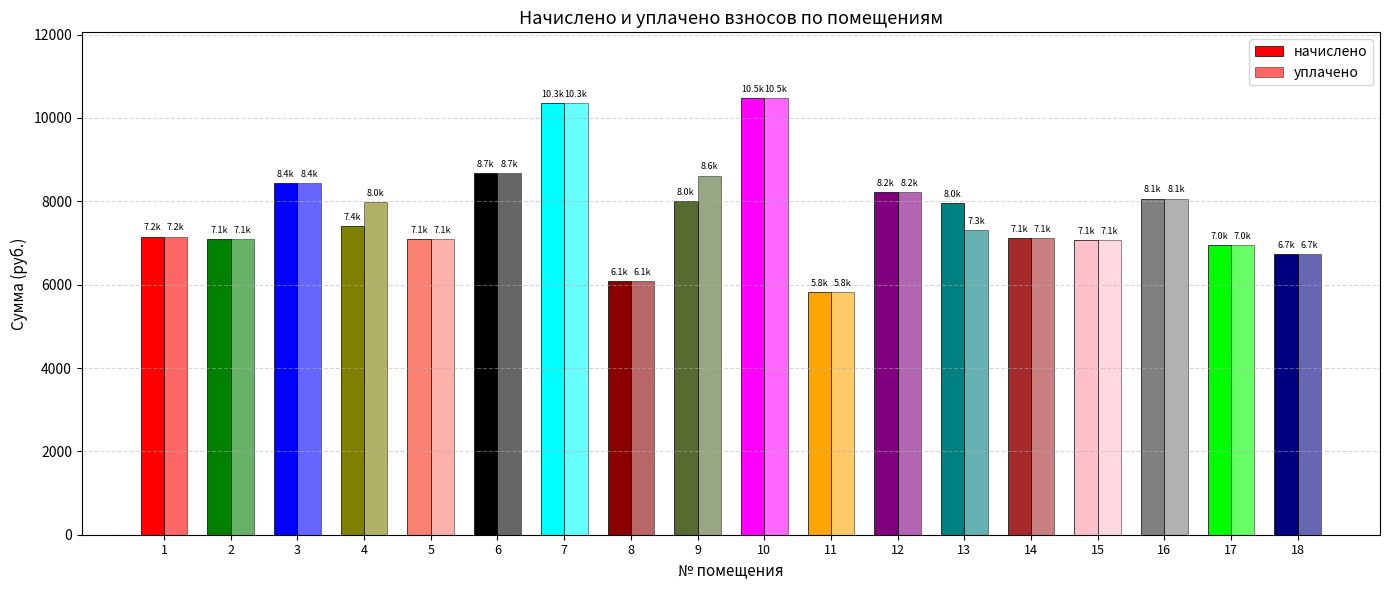

Reading left to right, list all the values displayed in this chart.

начислено: 1=7153.9	2=7087.7	3=8445.6	4=7402.3	5=7087.7	6=8677.4	7=10350.0	8=6077.5	9=7998.5	10=10482.5	11=5829.1	12=8230.3	13=7965.4	14=7120.8	15=7071.1	16=8064.7	17=6955.2	18=6739.9
уплачено: 1=7153.9	2=7087.7	3=8445.6	4=7974.6	5=7087.7	6=8678.1	7=10350.0	8=6077.5	9=8616.7	10=10482.5	11=5829.1	12=8230.3	13=7302.2	14=7120.8	15=7071.1	16=8064.7	17=6955.2	18=6739.9